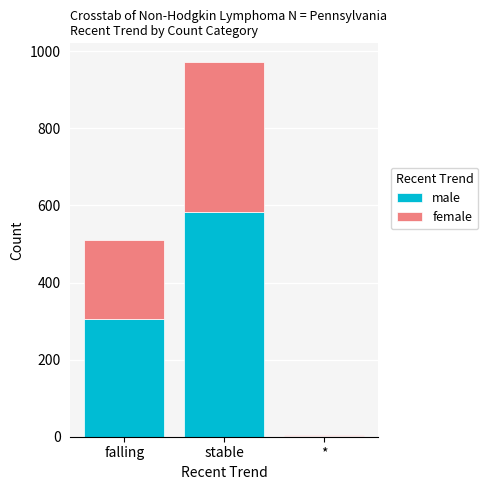

What value does the male series have at falling?

306